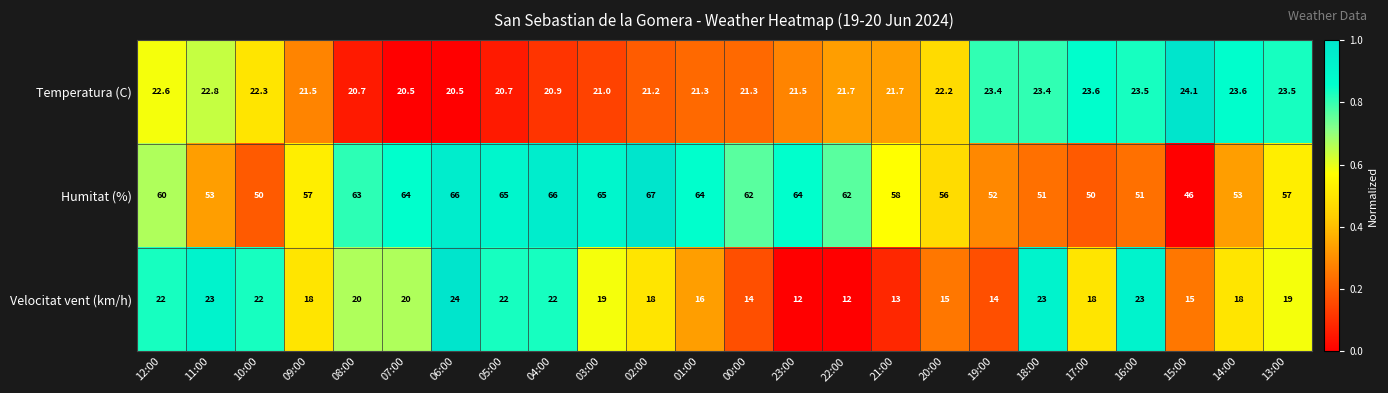

What is the difference between the highest and lowest values at 16:00?

28.0